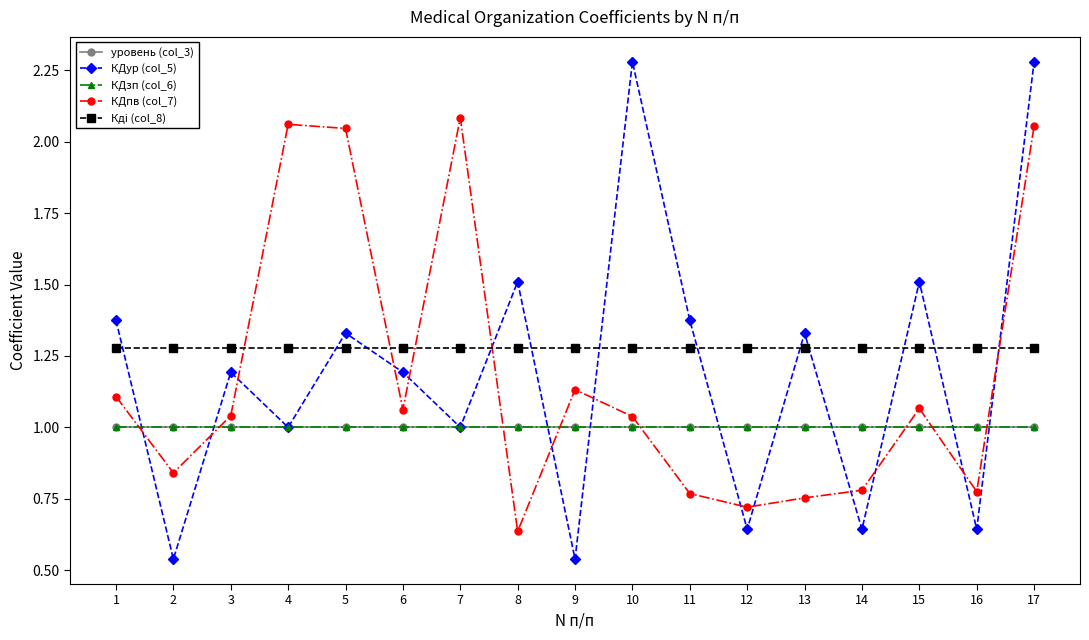

Is this an area chart (filled region under the line)?

No